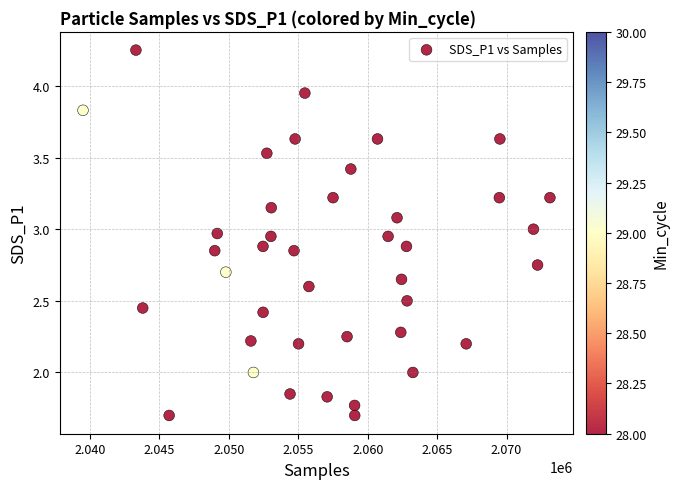

What is the range of X values (max minus min)?

33627.0